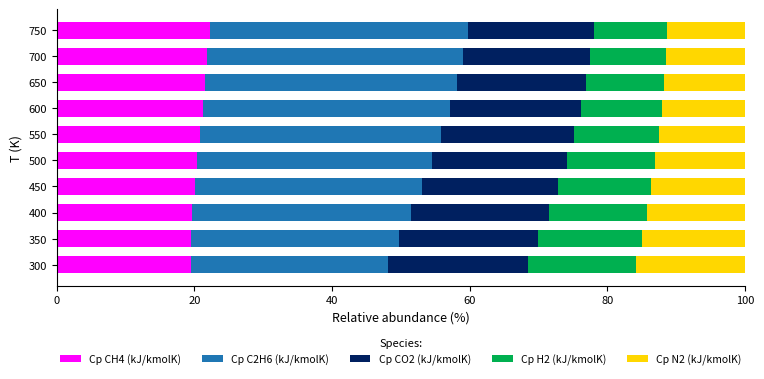

What is the difference between the maximum and minimum values in the Cp CH4 (kJ/kmolK) series?

2.7